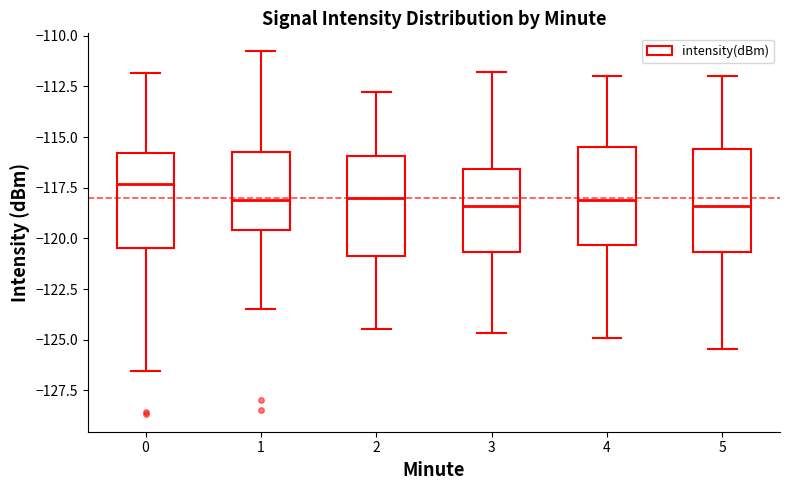

Reading left to right, read every box against the y-axis: the position of its median line, the range the box covers, and the ends of its whiskers. The values are not printed on the chart, so give them approximately, as read against the axis.

0: median -117.5, box -120.5 to -116.0, whiskers -126.5 to -112.0
1: median -118.0, box -119.5 to -115.5, whiskers -123.5 to -111.0
2: median -118.0, box -121.0 to -116.0, whiskers -124.5 to -113.0
3: median -118.5, box -120.5 to -116.5, whiskers -124.5 to -112.0
4: median -118.0, box -120.5 to -115.5, whiskers -125.0 to -112.0
5: median -118.5, box -120.5 to -115.5, whiskers -125.5 to -112.0